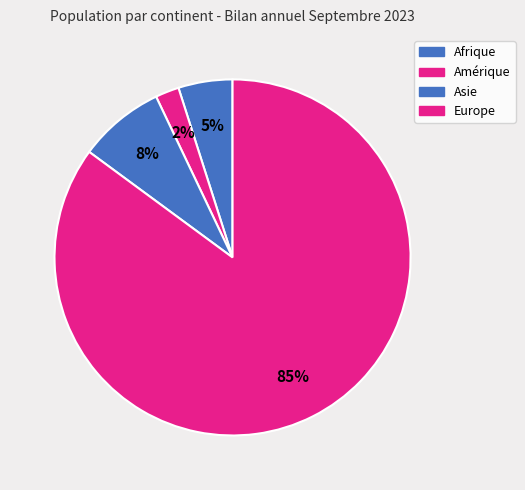

What is the largest slice in the pie chart?

Europe